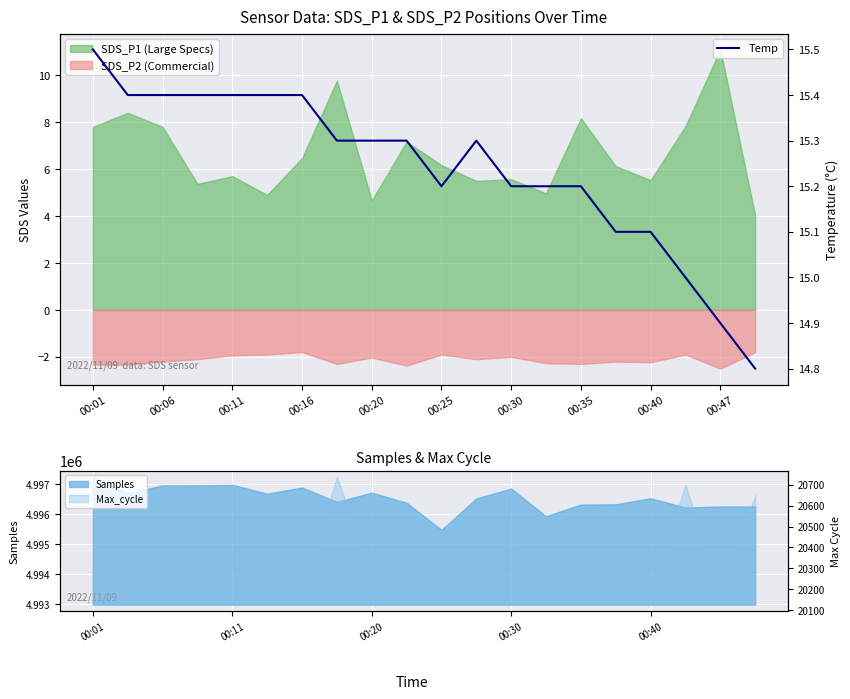

What is the maximum value shown in the chart?

15.5